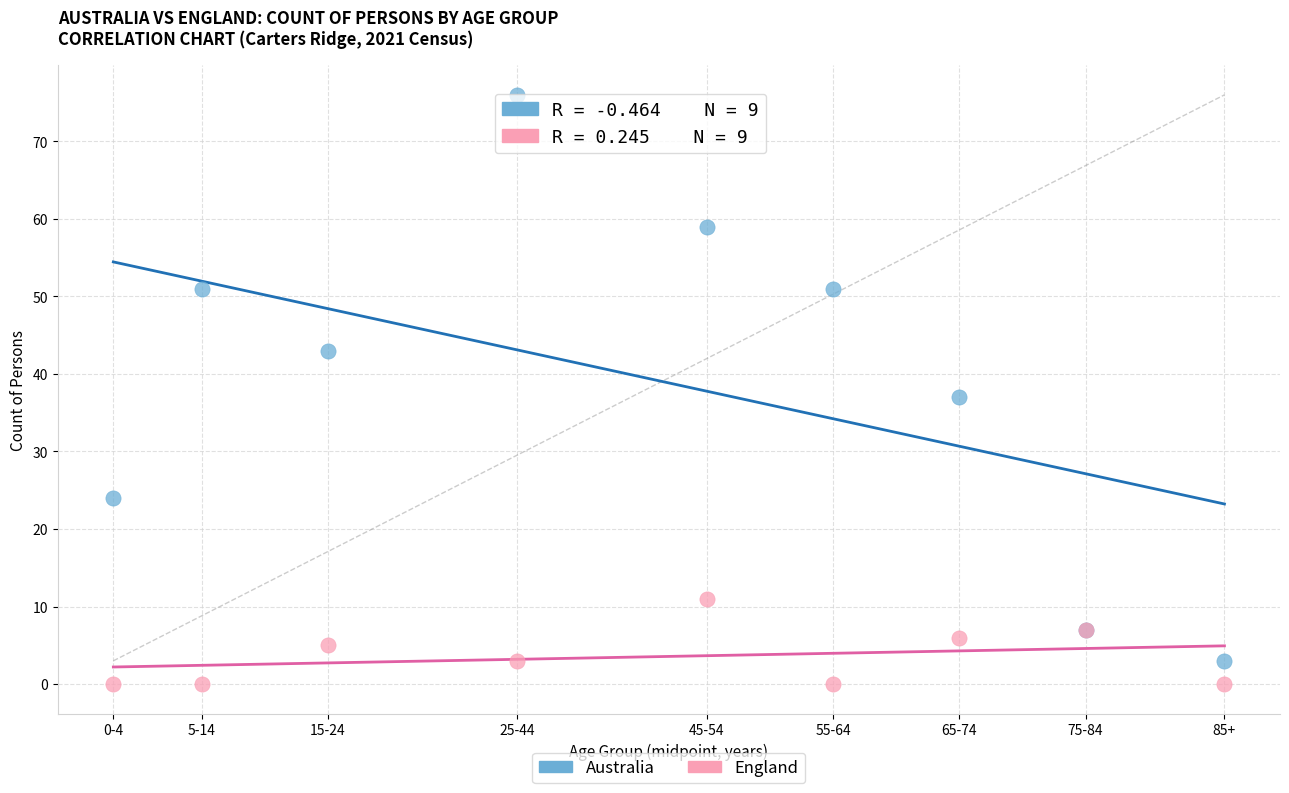

Which series has the widest spread of Y values?

Australia